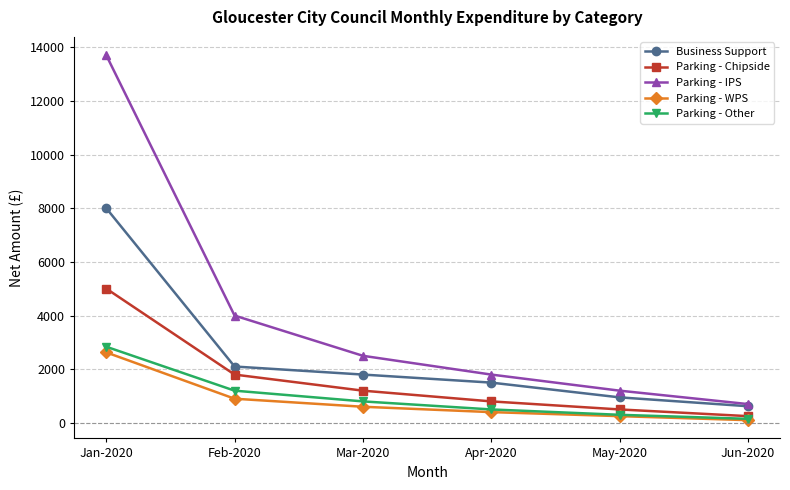

True or false: Parking - IPS and Parking - Other intersect in this chart.

False